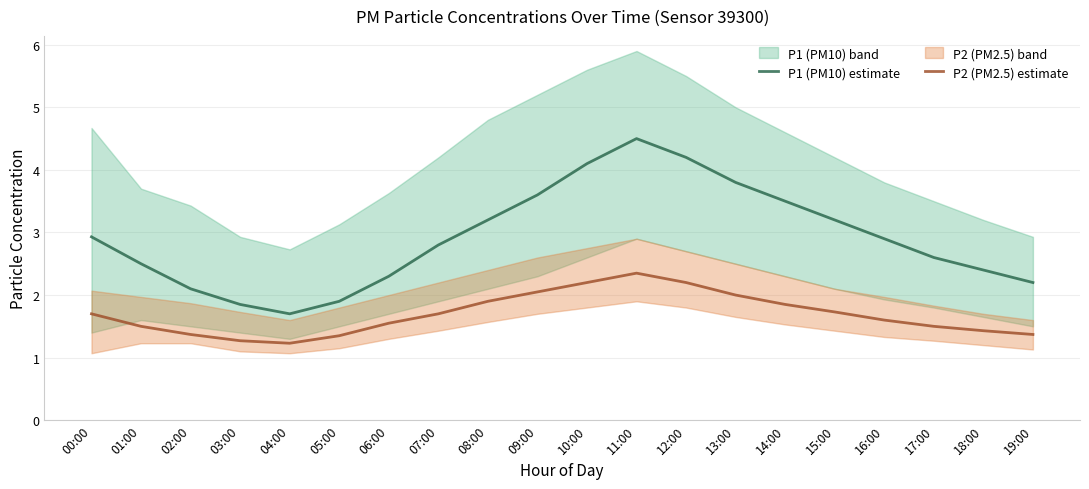

At which label does P2 (PM2.5) estimate reach its minimum?

04:00